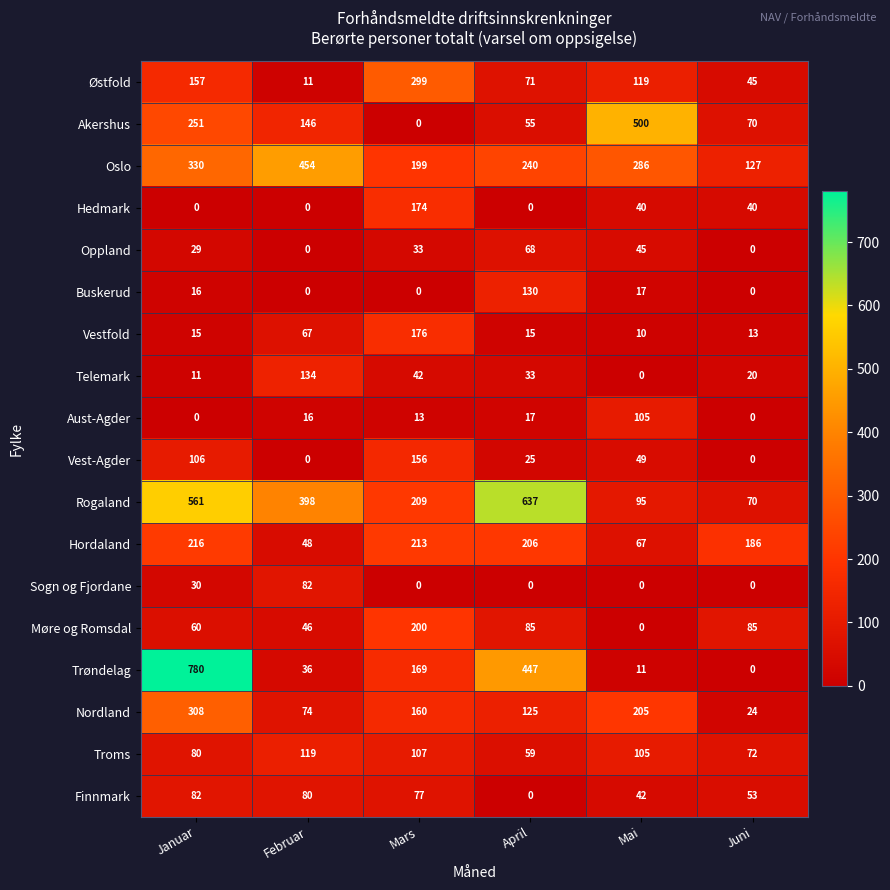

Which category has the lowest value in the Rogaland series?

Juni